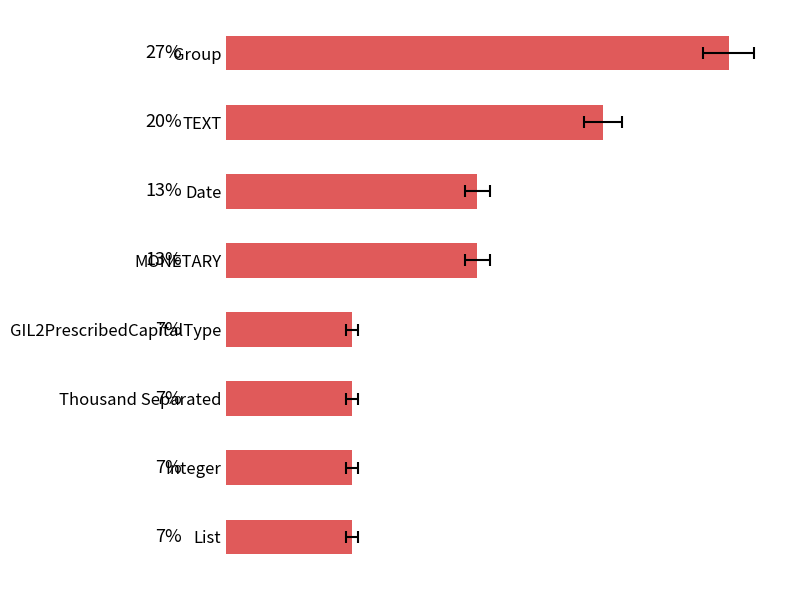

Reading left to right, what are all the values shown in this chart?

4	3	2	2	1	1	1	1